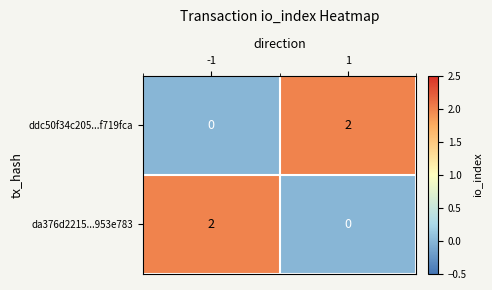

List the labels in order of ddc50f34c205...f719fca value, smallest first.

-1, 1